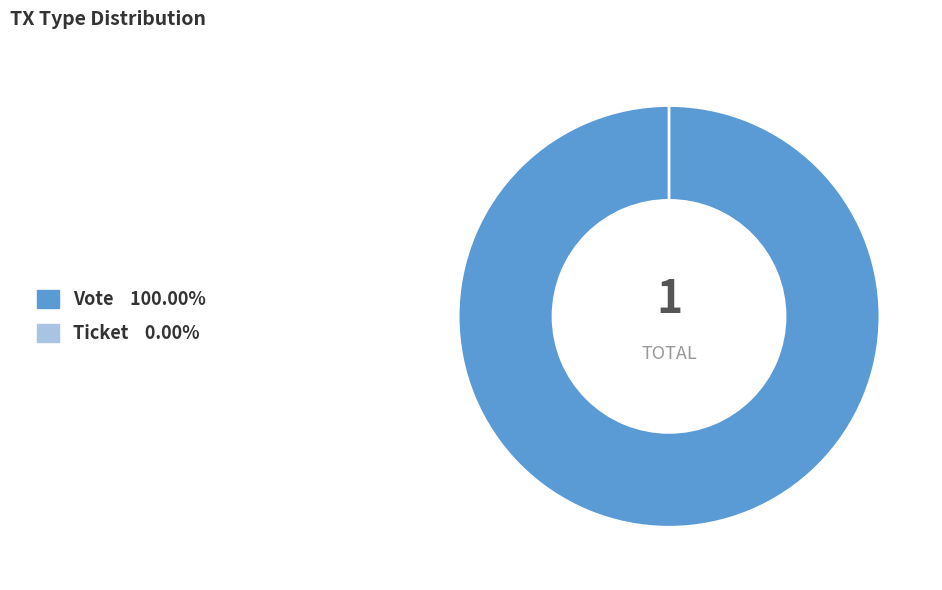

The Ticket slice represents 1% of the pie. True or false?

False